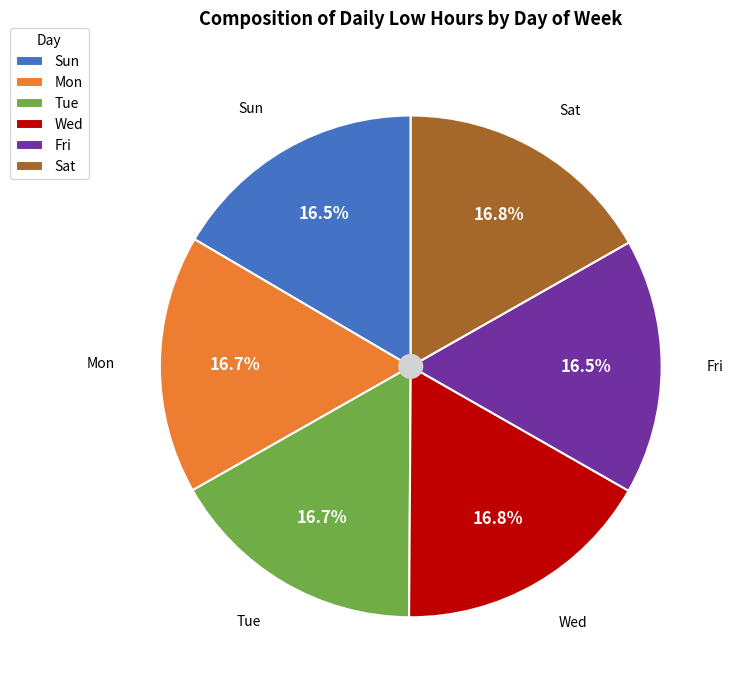

How many slices are in this pie chart?

6